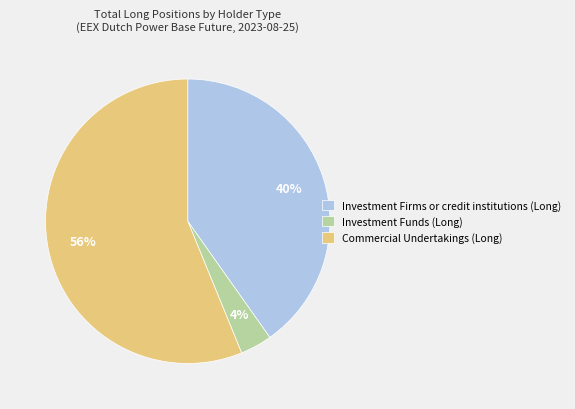

The Investment Firms or credit institutions (Long) slice represents 34% of the pie. True or false?

False